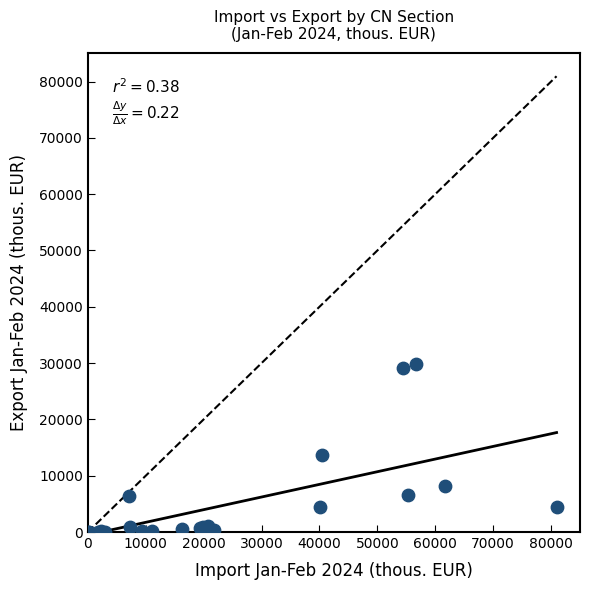

What Y value in the scatter plot is closest to 14926?

13680.7